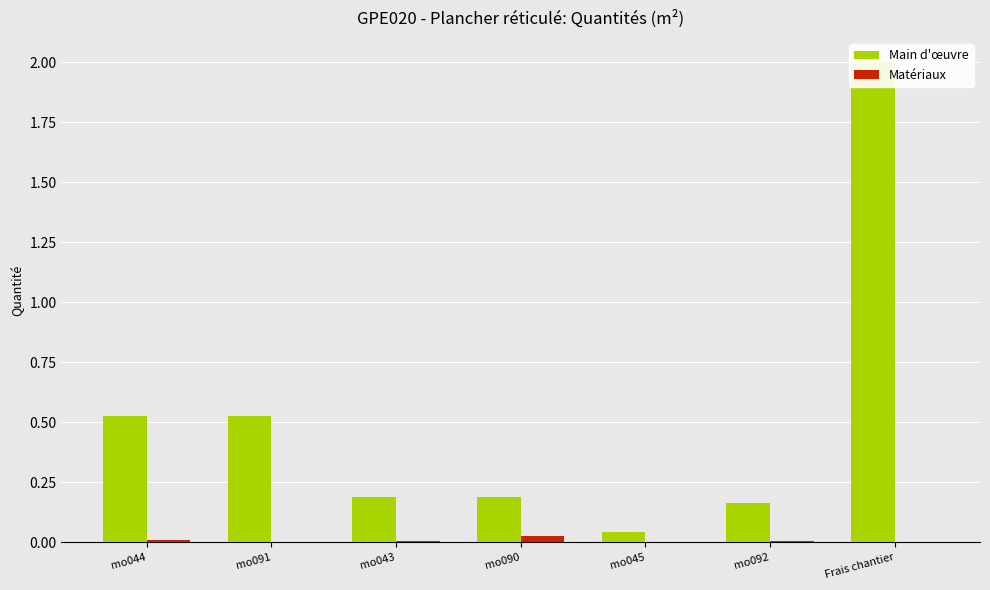

The value of Matériaux at mo091 is 0.0. True or false?

True